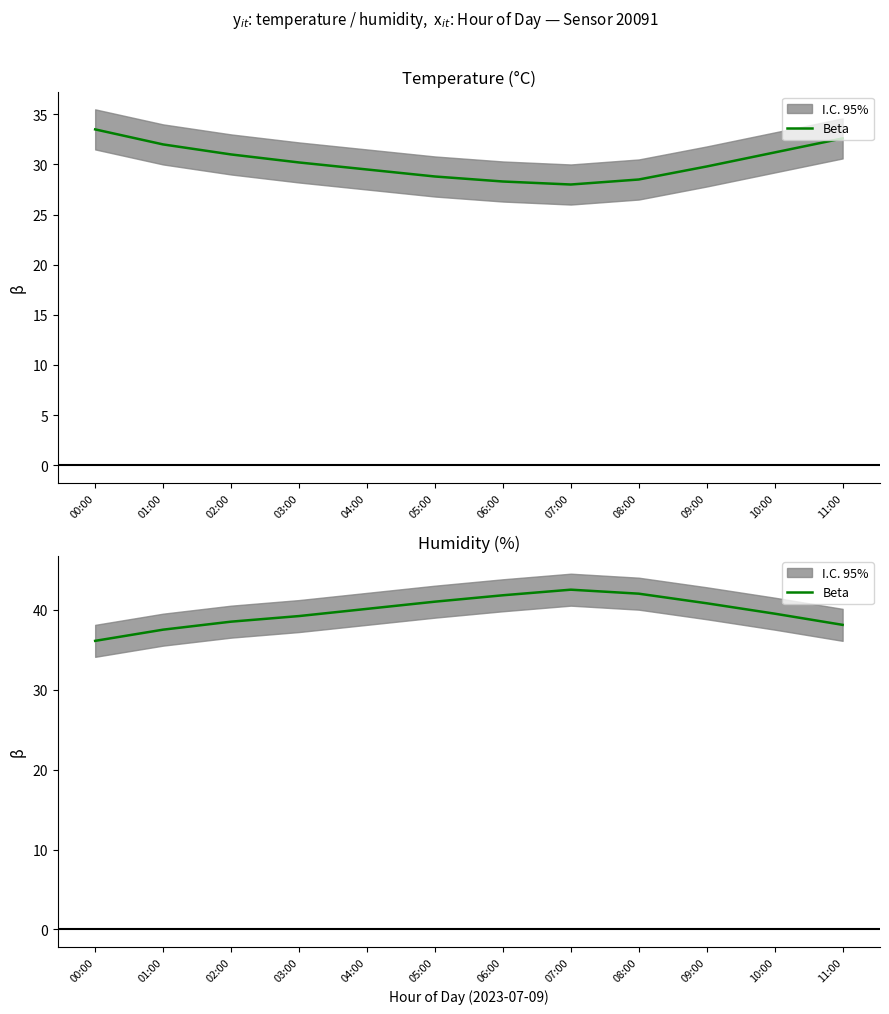

How many interior local peaks (higher than both neighbors) does the data have?

1